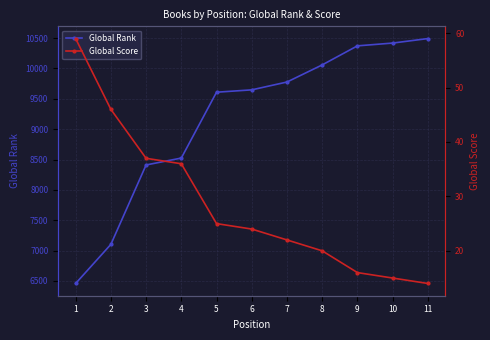

Does the chart display data point markers on the line(s)?

Yes